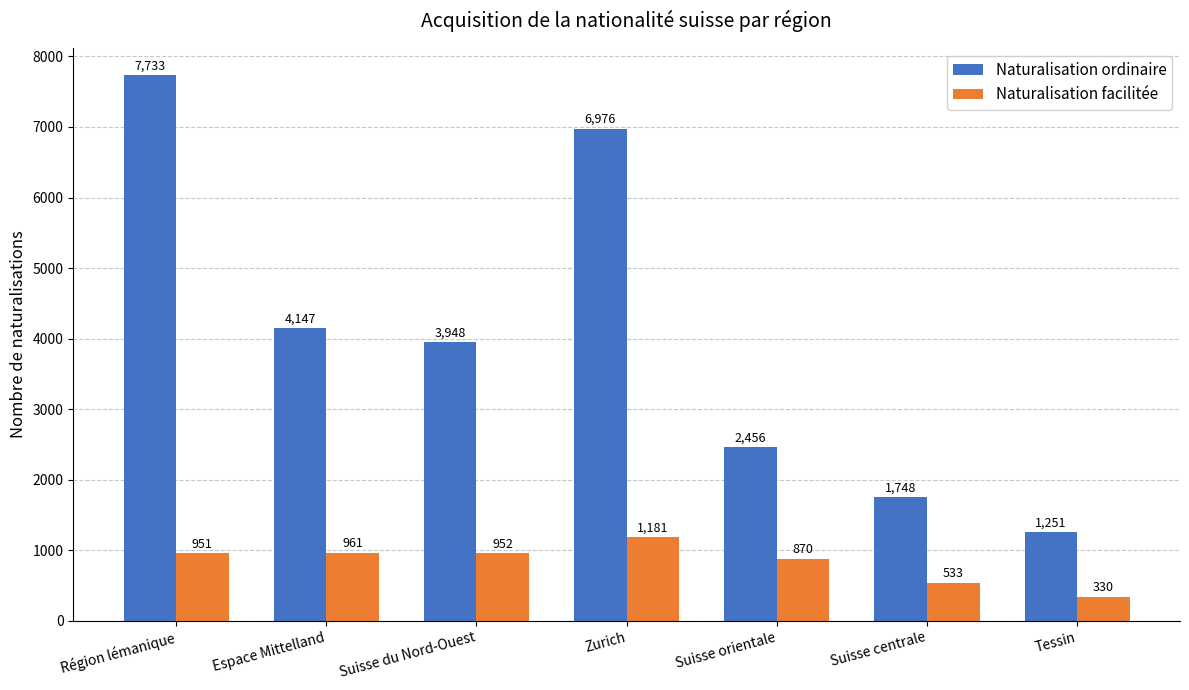

At which category does the chart reach its minimum across all series?

Tessin